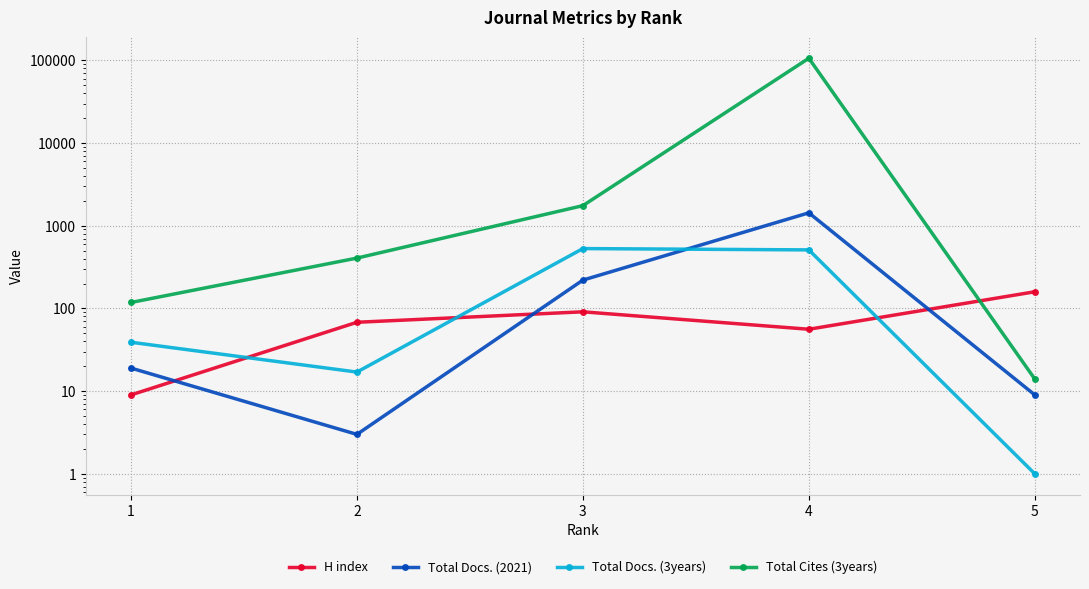

In Total Docs. (3years), how many points are higher than both neighbors (excluding endpoints)?

1